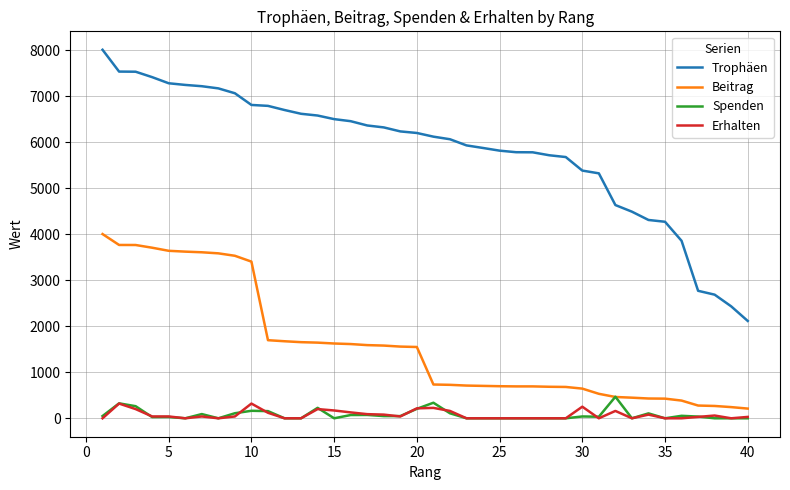

Which series has the largest range (max minus min)?

Trophäen